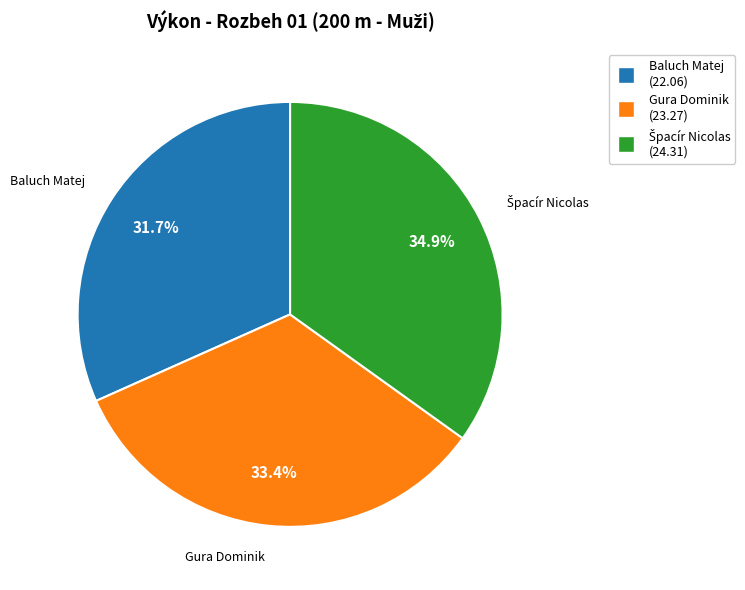

What percentage is the Baluch Matej slice, to the nearest percent?

32%